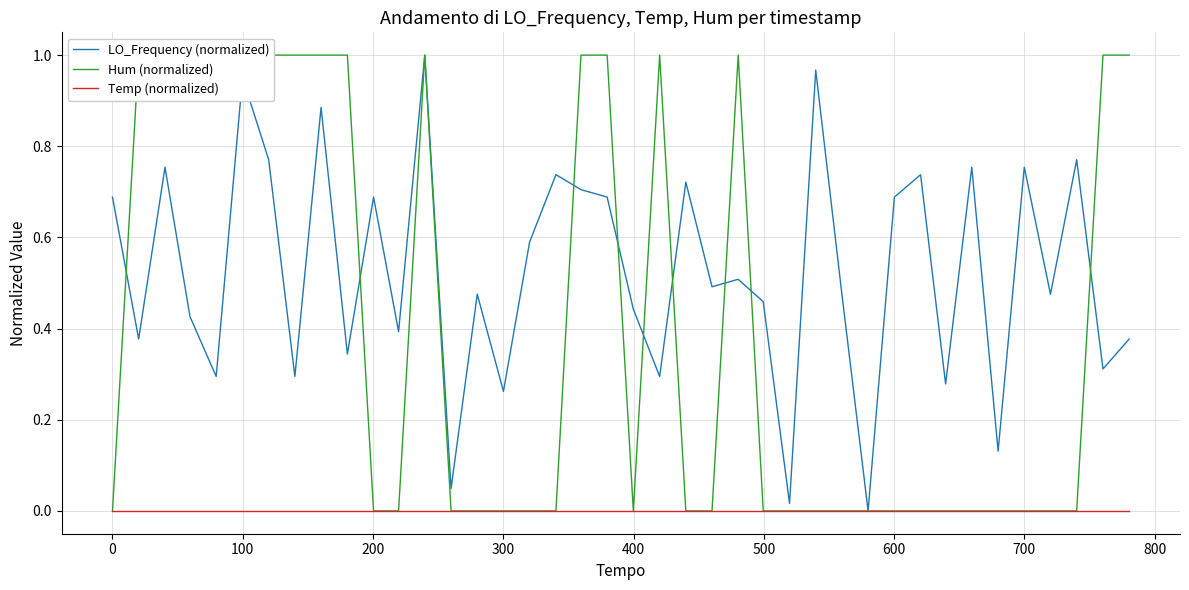

In LO_Frequency (normalized), how many points are lower than both neighbors (excluding endpoints)?

15